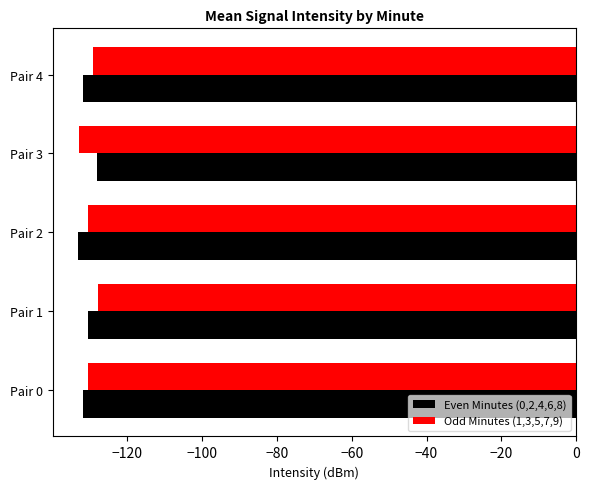

What is the difference between the highest and lowest values at Pair 2?

2.9